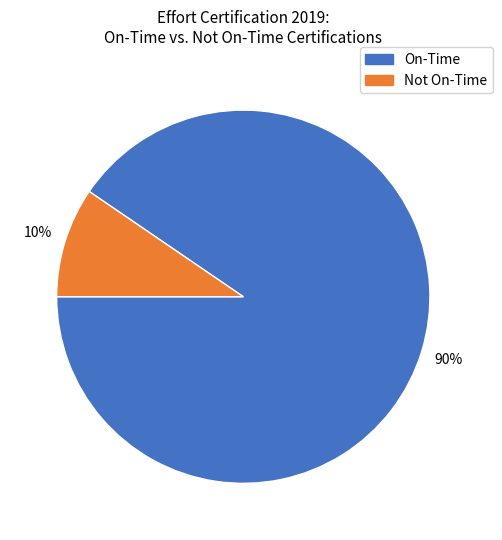

Does any single category account for the majority?

Yes